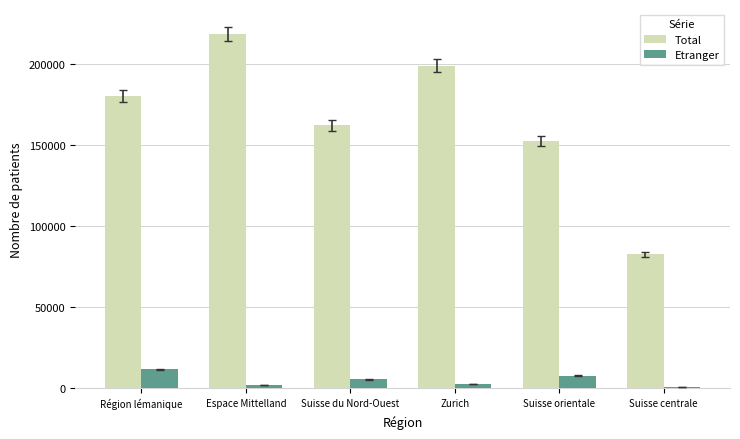

What position from the left is Région lémanique?

1